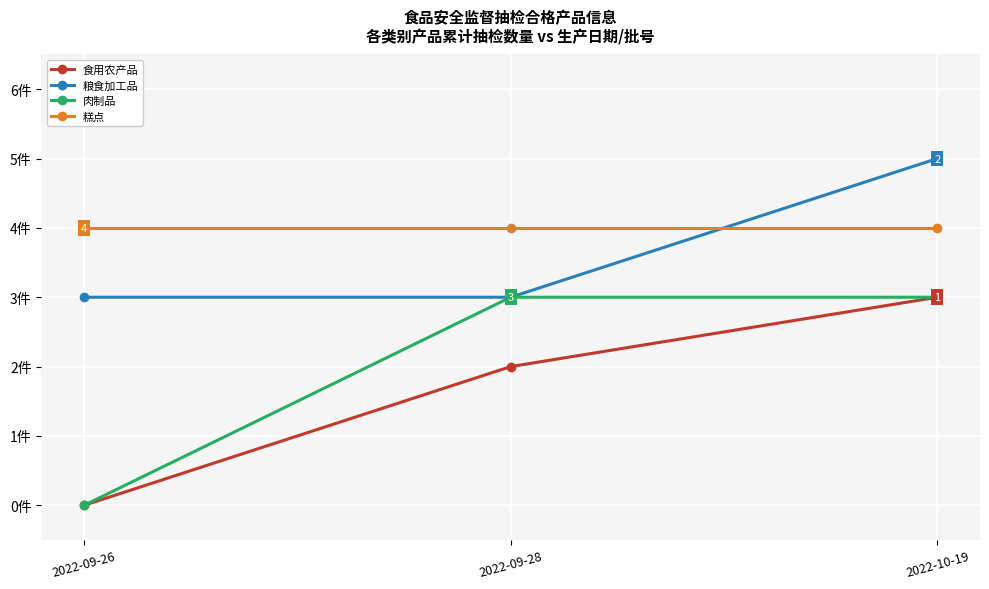

What is the label of the 2nd point from the right?

2022-09-28